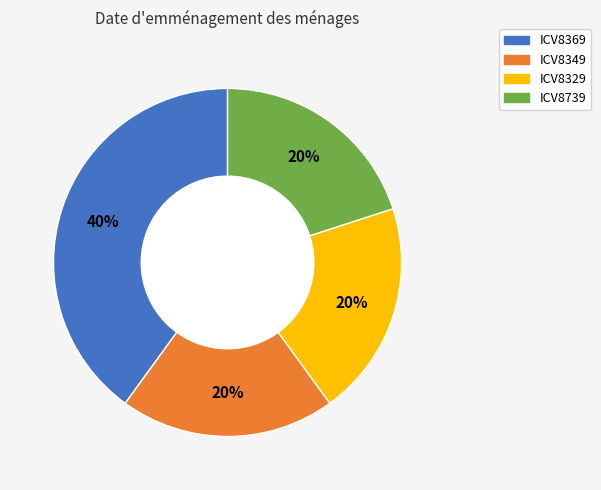

To the nearest percent, what is the combined percentage of ICV8739 and ICV8349?

40%